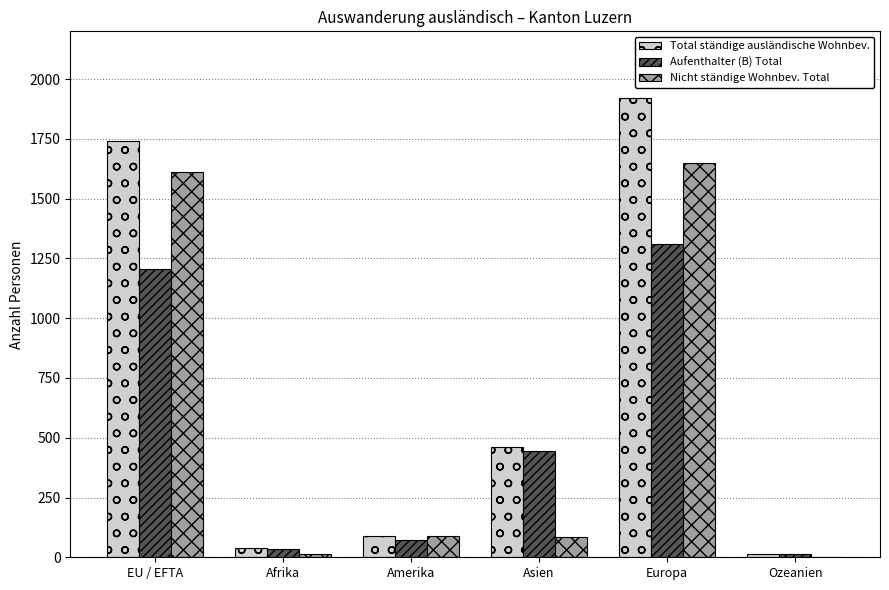

Which category has the highest value in the Total ständige ausländische Wohnbev. series?

Europa